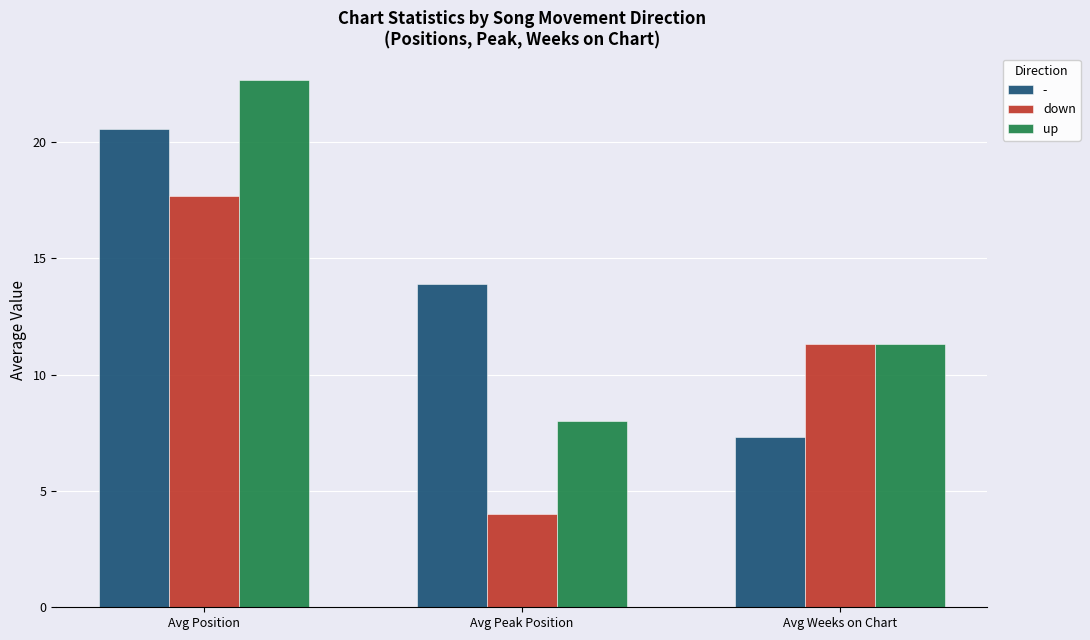

Is it true that down equals 30.8 at Avg Position?

False